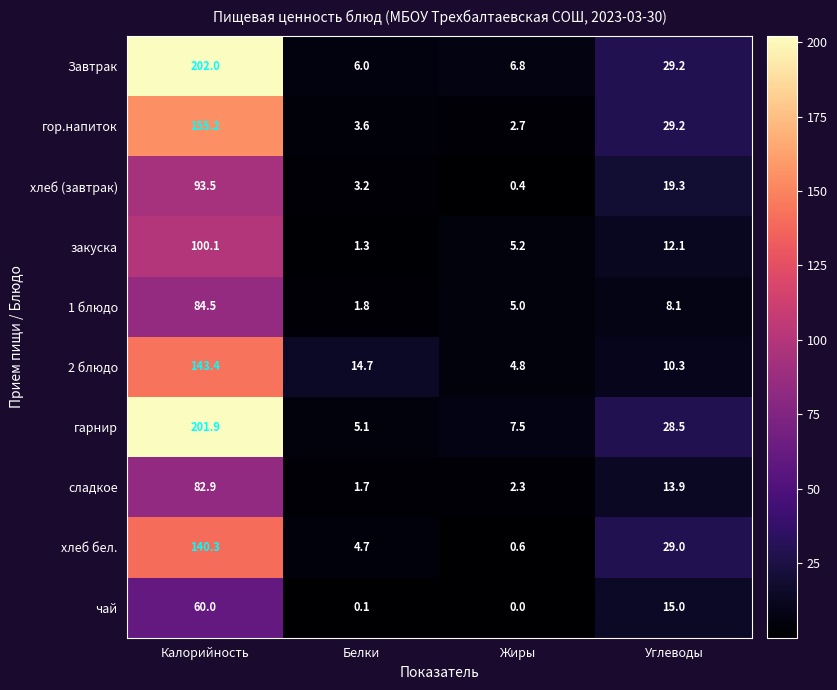

What is the difference between the maximum and second lowest values in the хлеб бел. series?

135.6